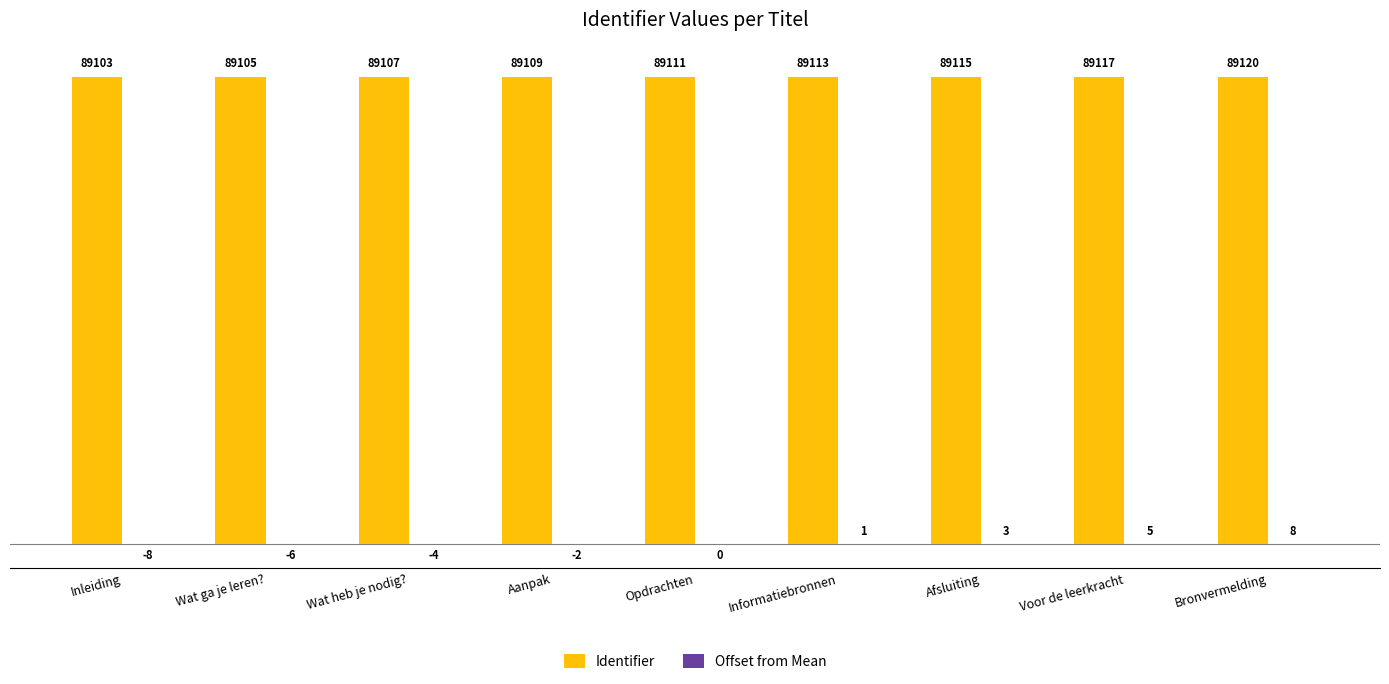

Are the bars horizontal?

No